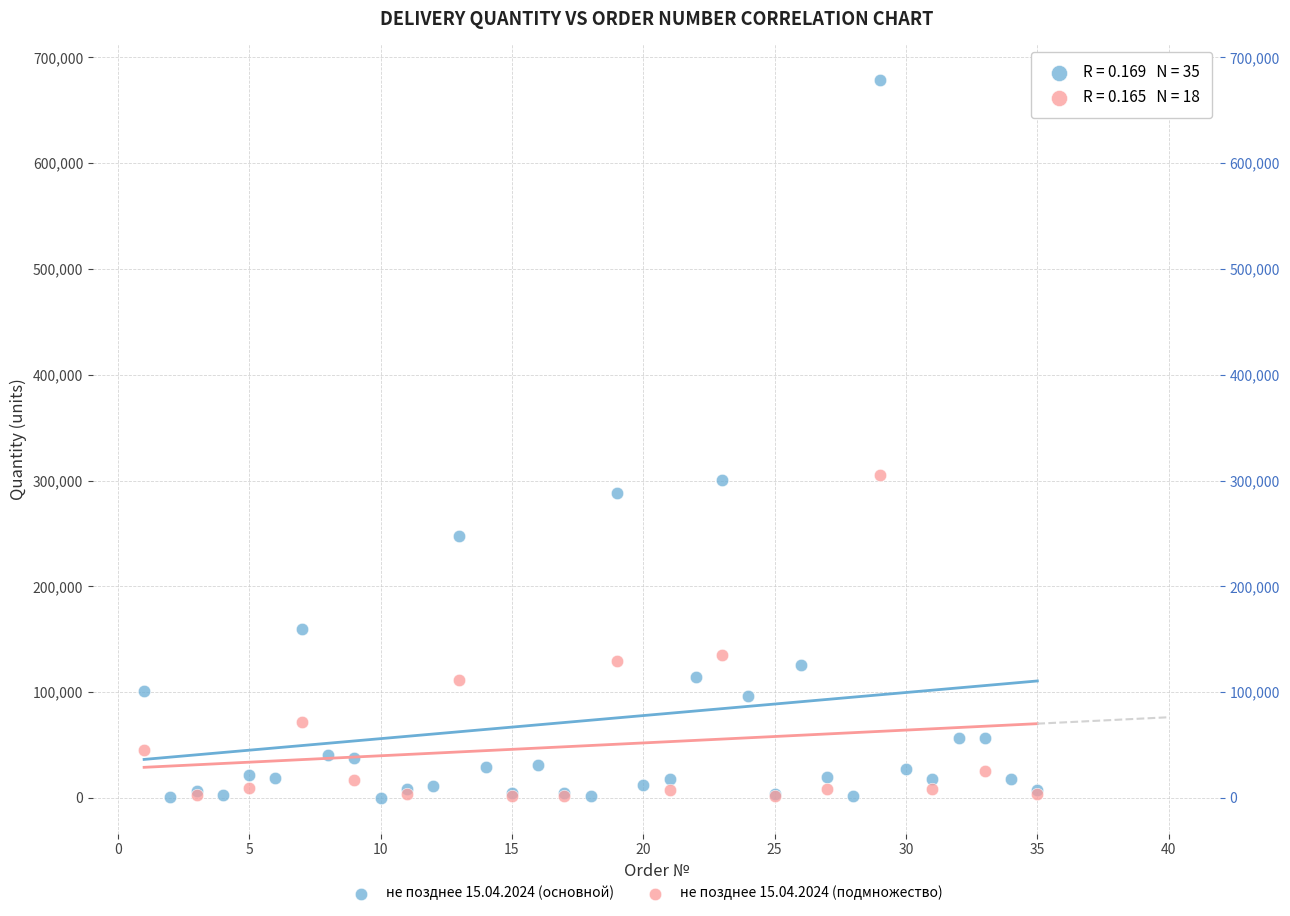

Which series has the widest spread of Y values?

не позднее 15.04.2024 (основной)